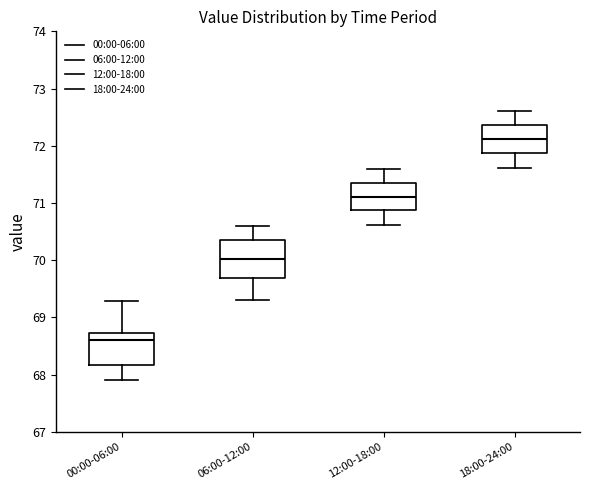

Which box's median line is the lowest?

00:00-06:00